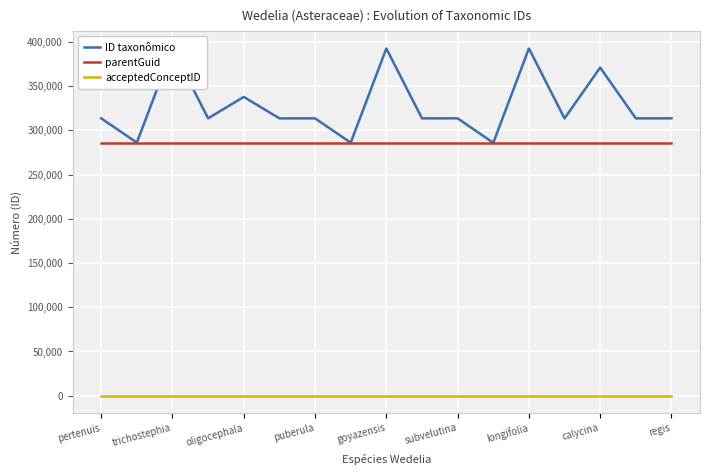

Which series has the widest spread of values?

ID taxonômico